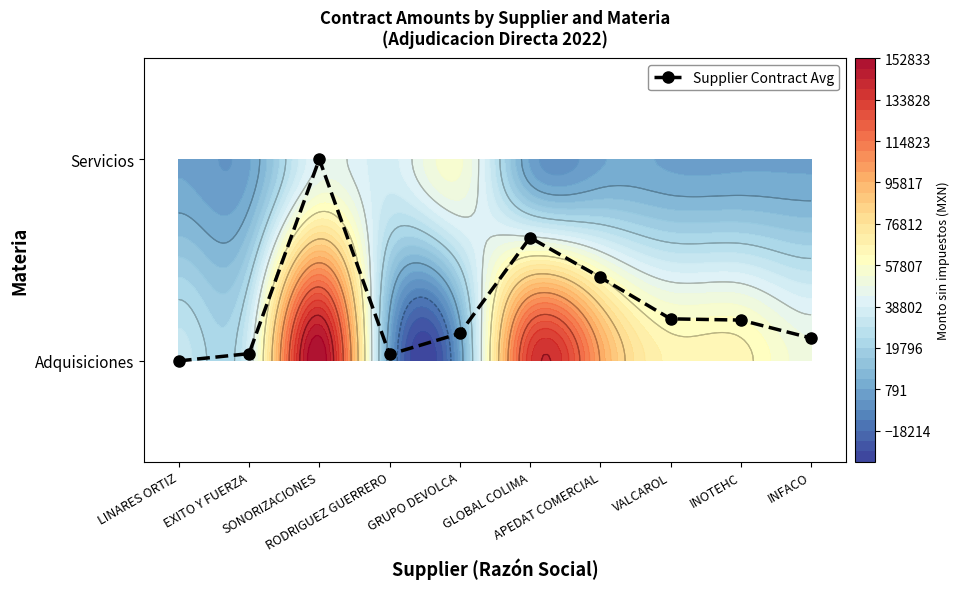

Where is the data nearest to the value 0?

LINARES ORTIZ